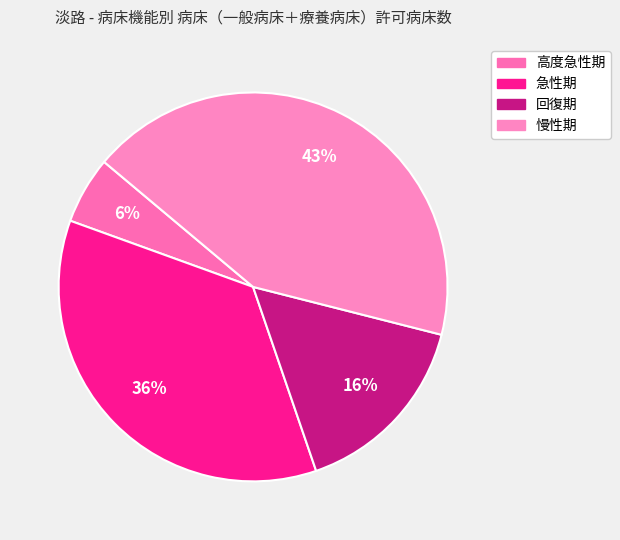

Approximately how many times larger is the value at 高度急性期 compared to 慢性期?

0.1